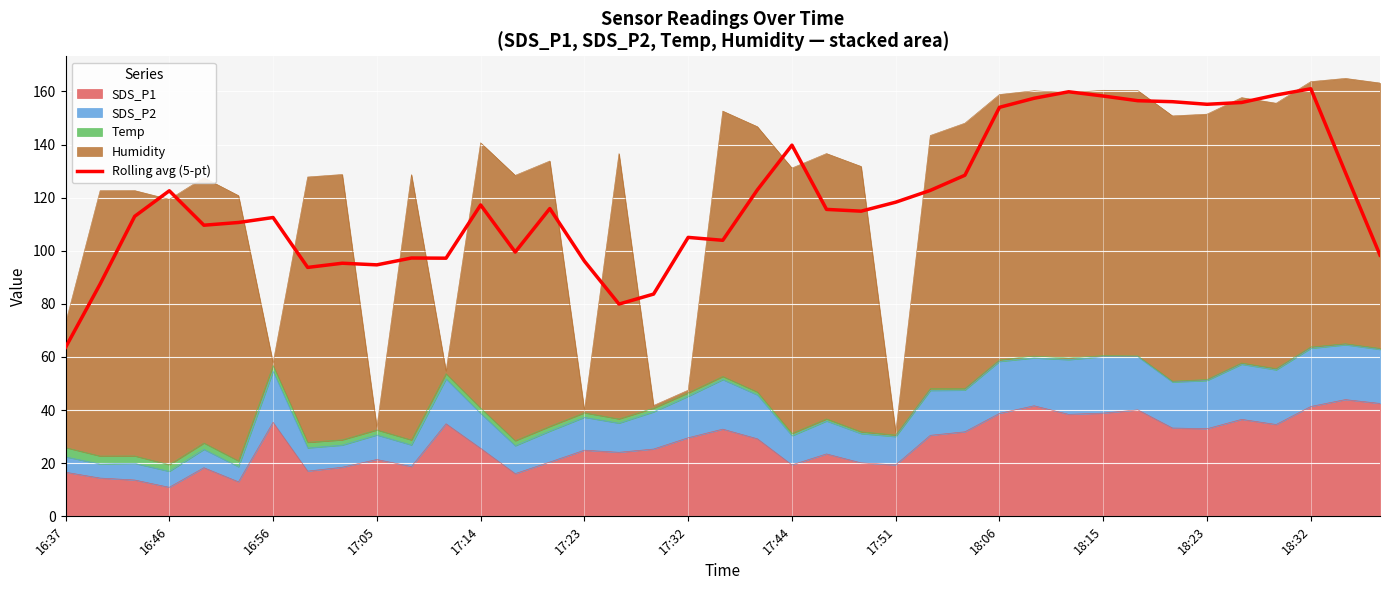

What value does the data have at 31?

156.5